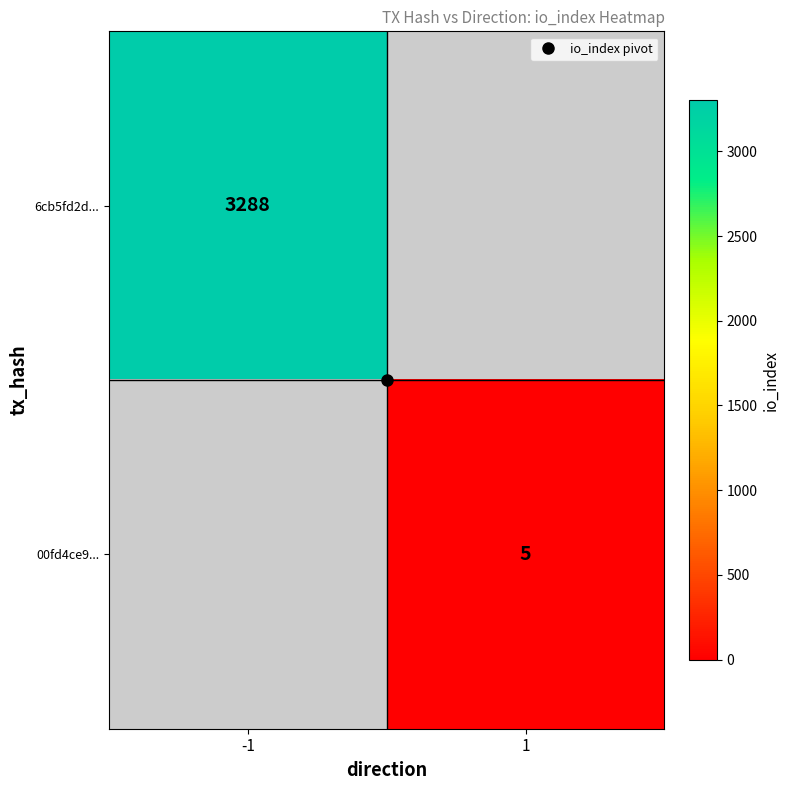

The value of 00fd4ce9... at 1 is 5.0. True or false?

True